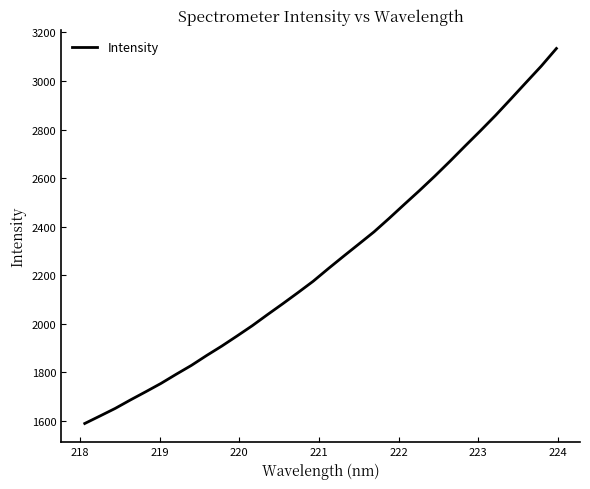

What is the minimum value shown in the chart?

1588.1